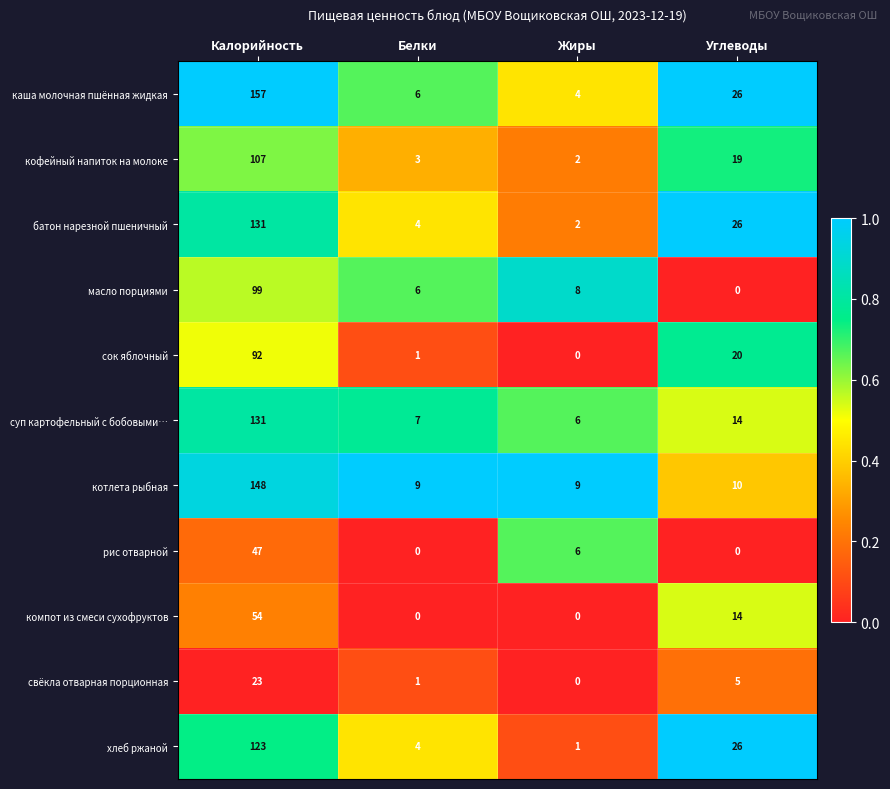

Between Белки and Жиры, which series saw the biggest shift?

рис отварной